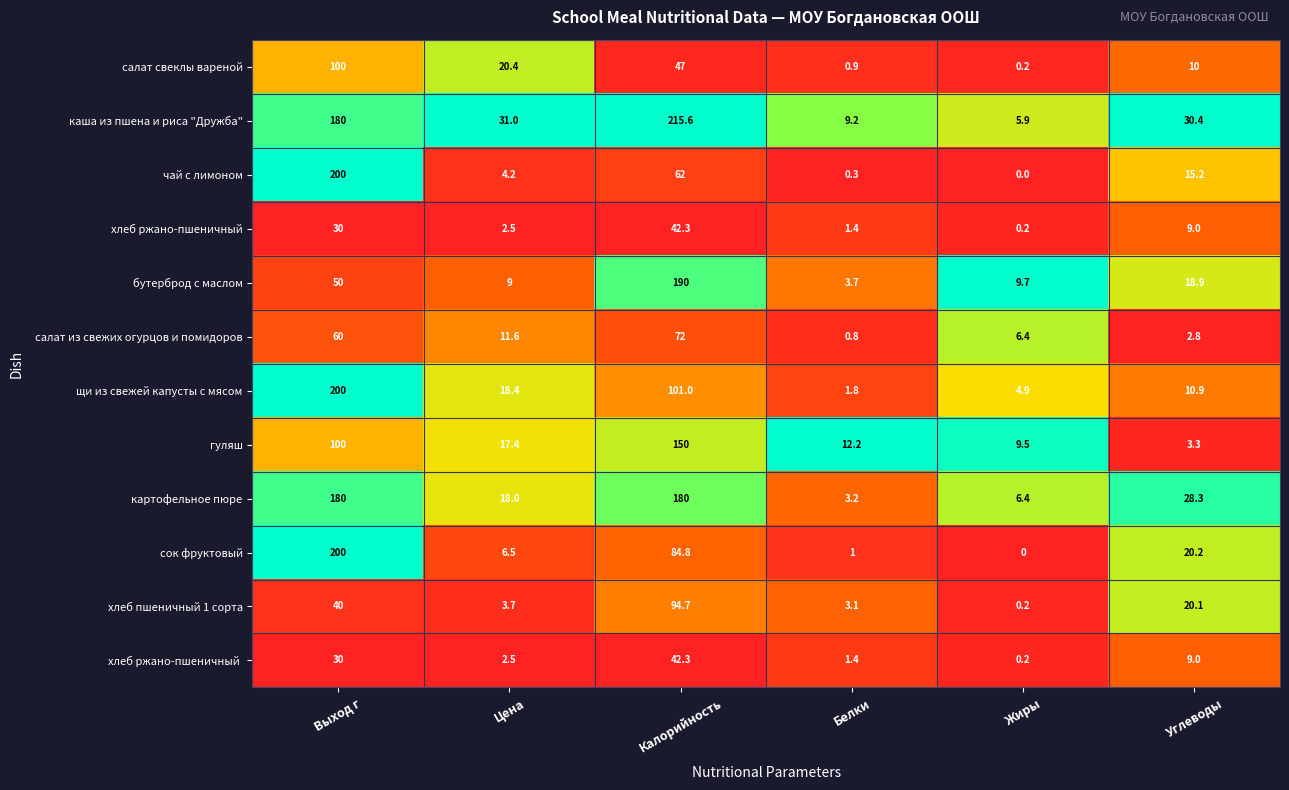

Which category has the lowest value in the каша из пшена и риса "Дружба" series?

Жиры